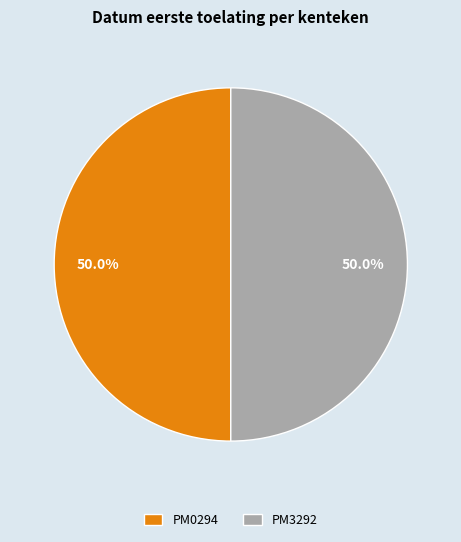

Is it true that PM3292 is 39% of the pie?

False